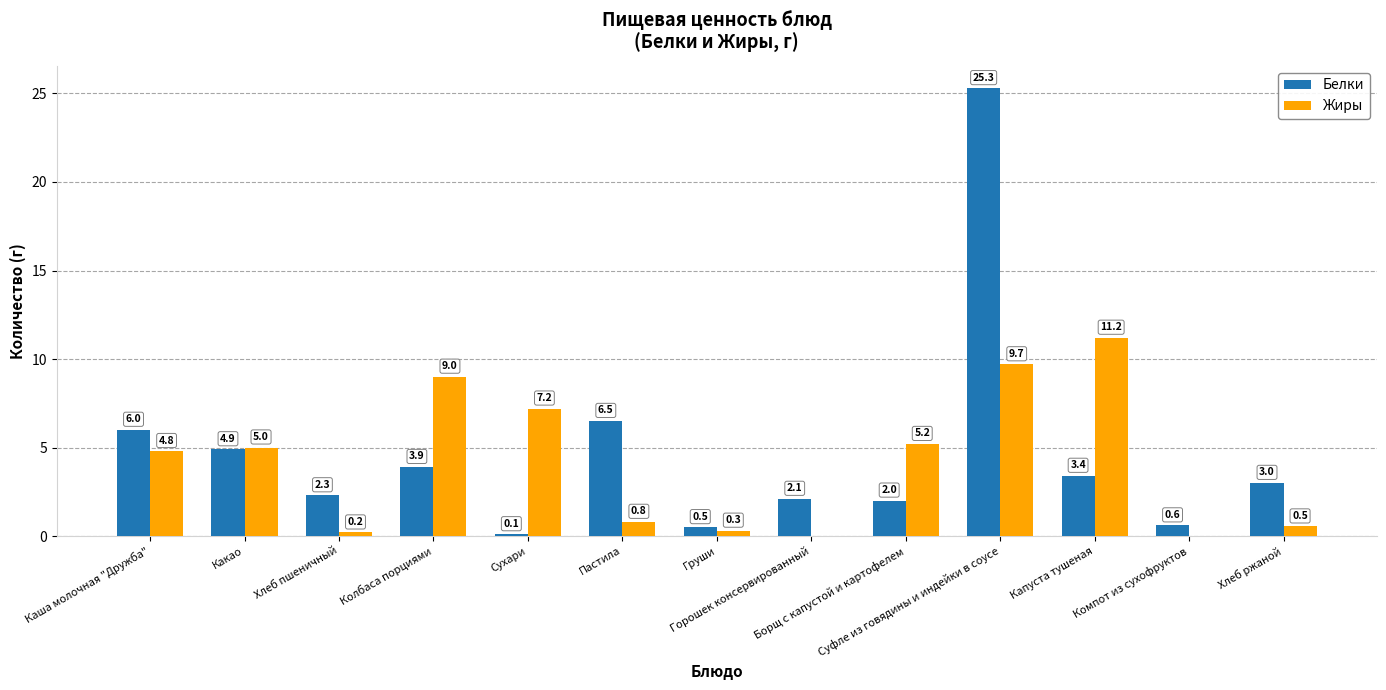

Is it true that Жиры equals 0.3 at Груши?

True